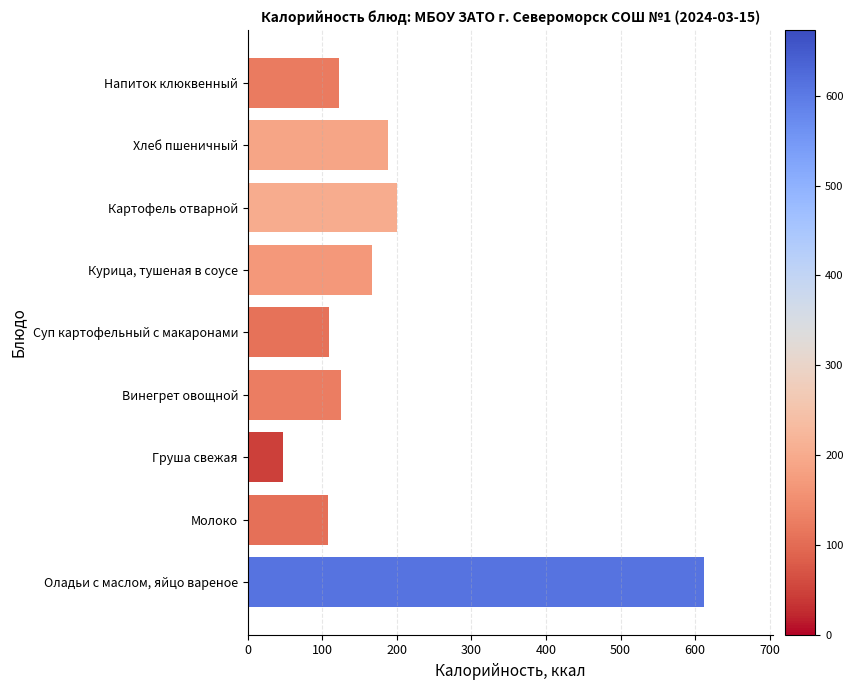

What is the average value?

186.3